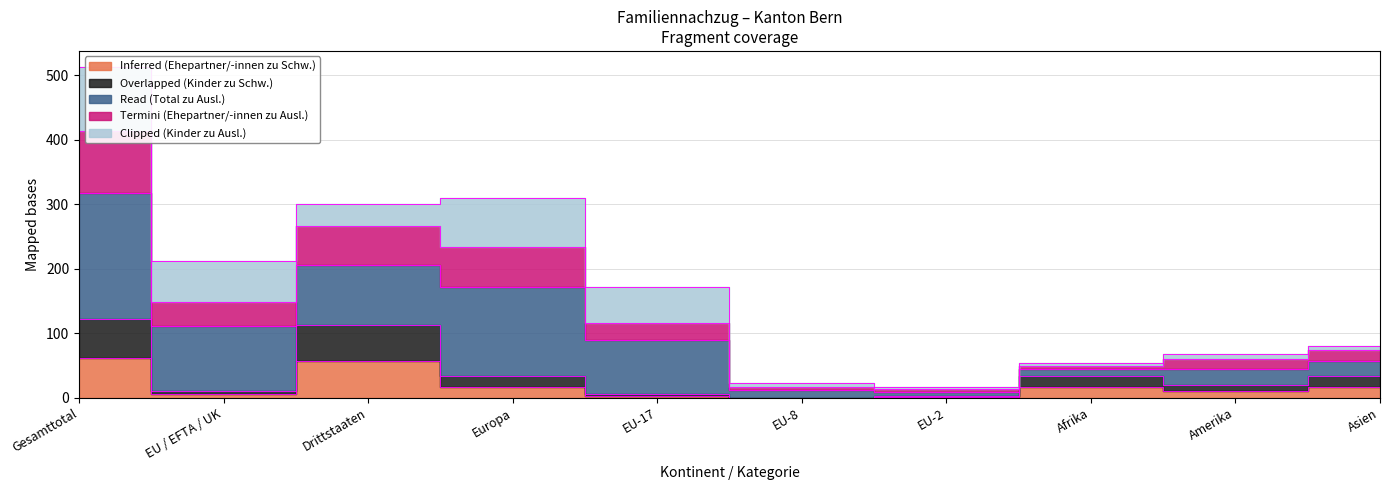

What position from the left is EU-8?

6